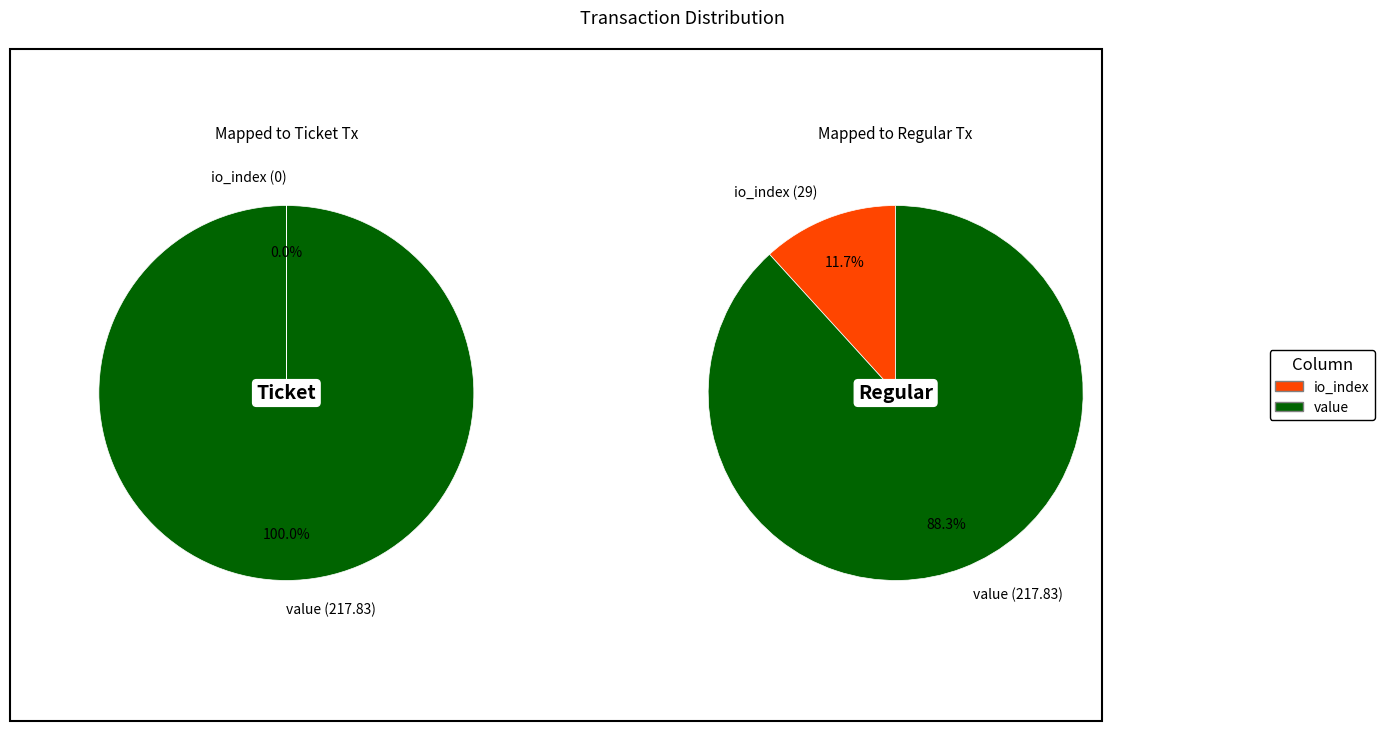

To the nearest percent, what is the combined percentage of io_index and value?

100%